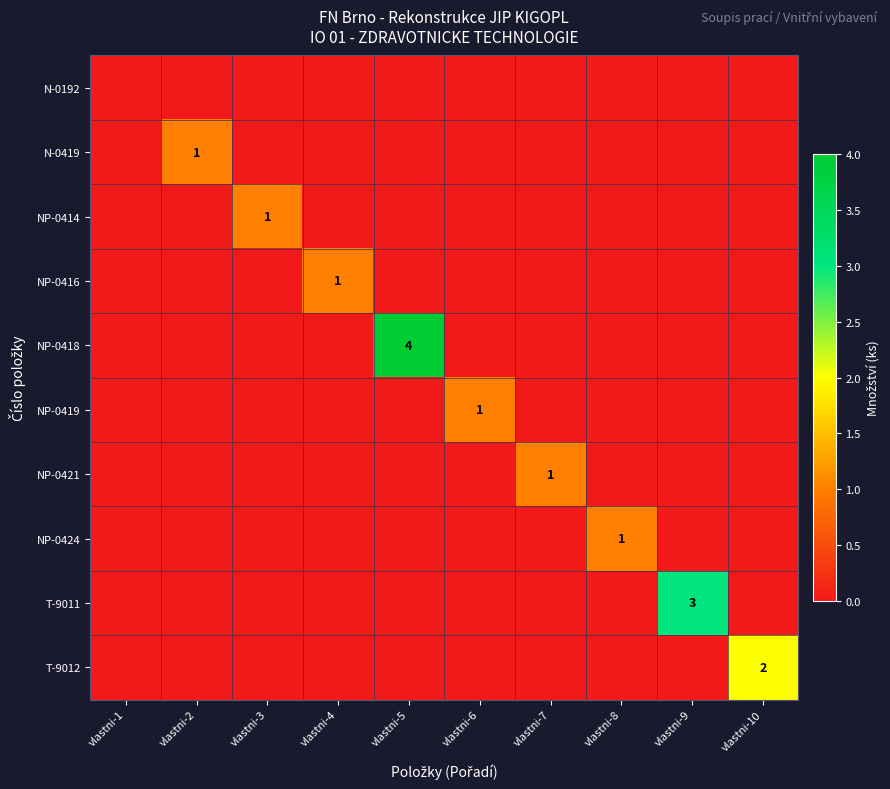

Which series has the largest range (max minus min)?

NP-0418